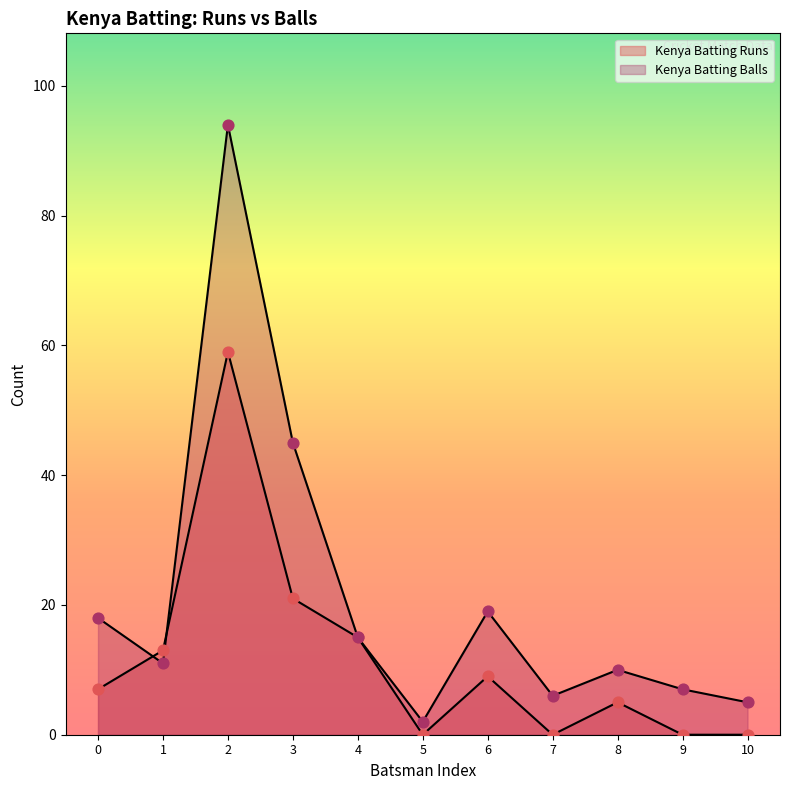

At how many categories does at least one series exceed 53?

1